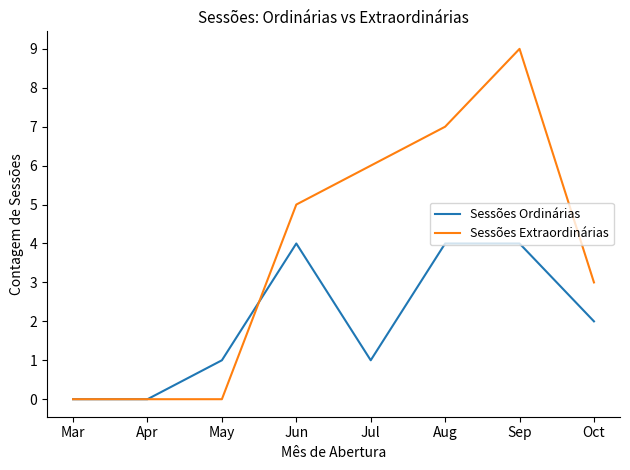

What is the difference between the maximum and minimum values in the Sessões Extraordinárias series?

9